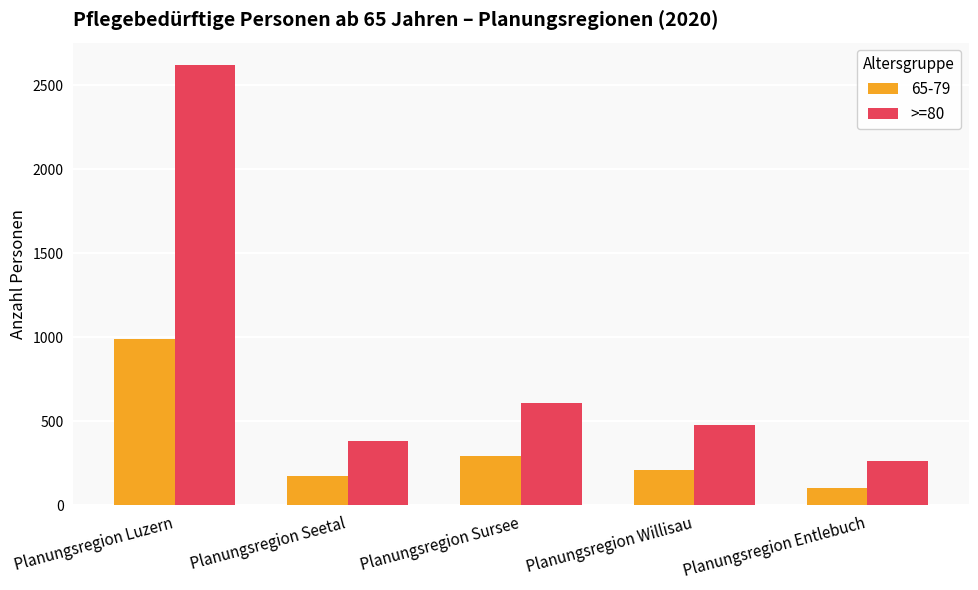

Reading right to left, what are all the values shown in this chart?

65-79: Planungsregion Entlebuch=100	Planungsregion Willisau=212	Planungsregion Sursee=293	Planungsregion Seetal=173	Planungsregion Luzern=988
>=80: Planungsregion Entlebuch=263	Planungsregion Willisau=479	Planungsregion Sursee=607	Planungsregion Seetal=382	Planungsregion Luzern=2621